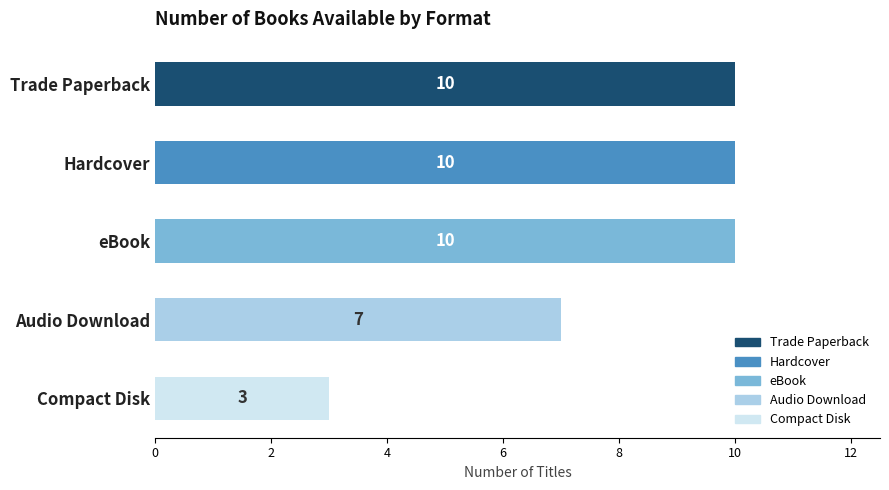

Reading top to bottom, what are all the values shown in this chart?

Trade Paperback=10	Hardcover=10	eBook=10	Audio Download=7	Compact Disk=3